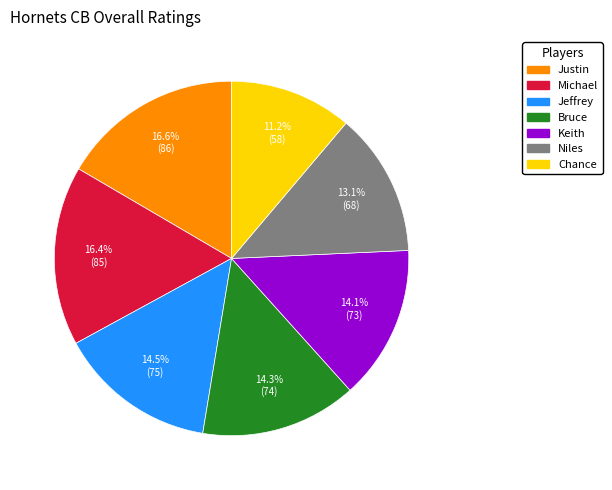

Which slice is the smallest?

Chance